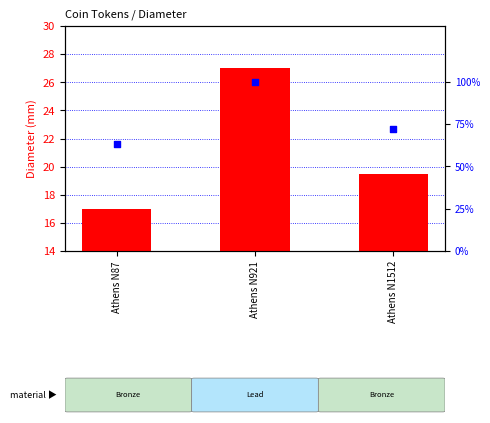

Which series reaches the minimum Y coordinate?

diameter (mm)